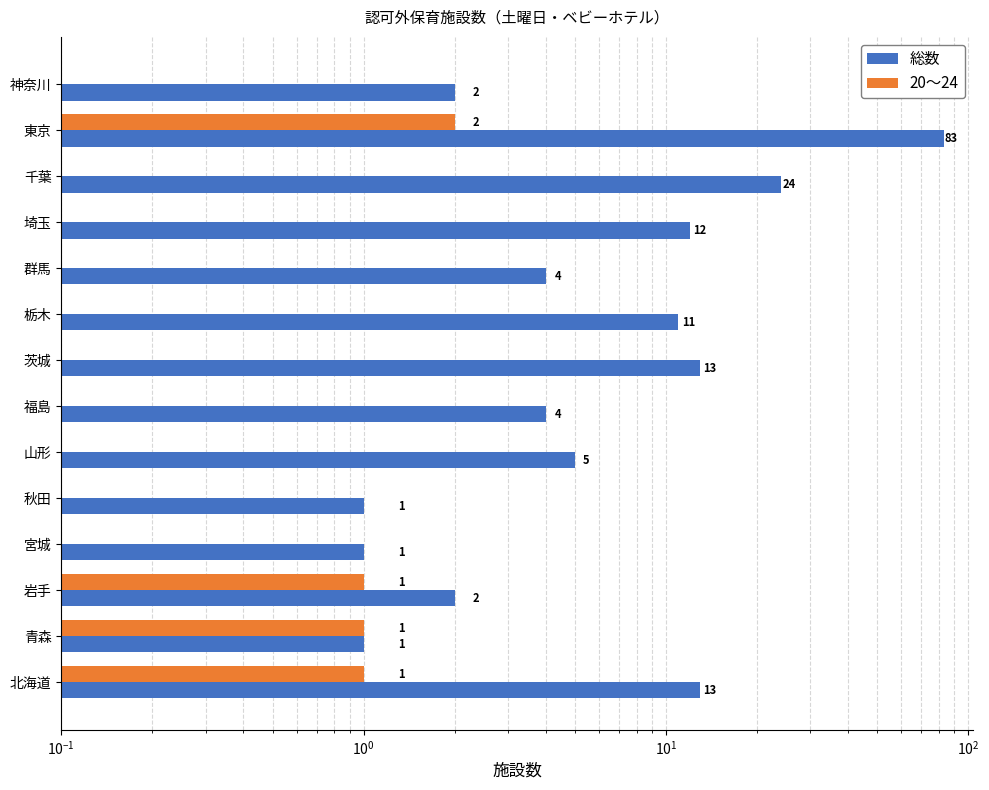

What is the difference between the second highest and second lowest values in the 20～24 series?

1